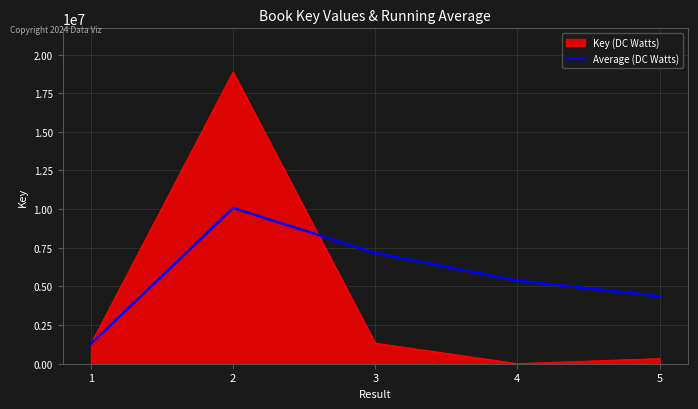

The value of Average (DC Watts) at 3 is 7160735.7. True or false?

True